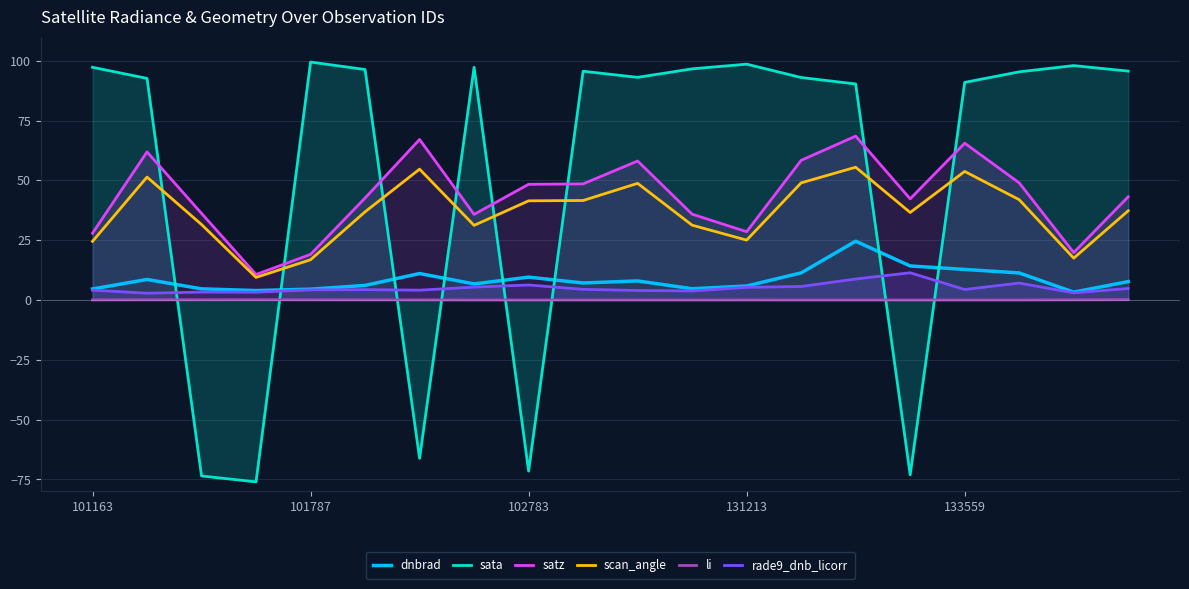

What is the sum of all scan_angle values?

735.7